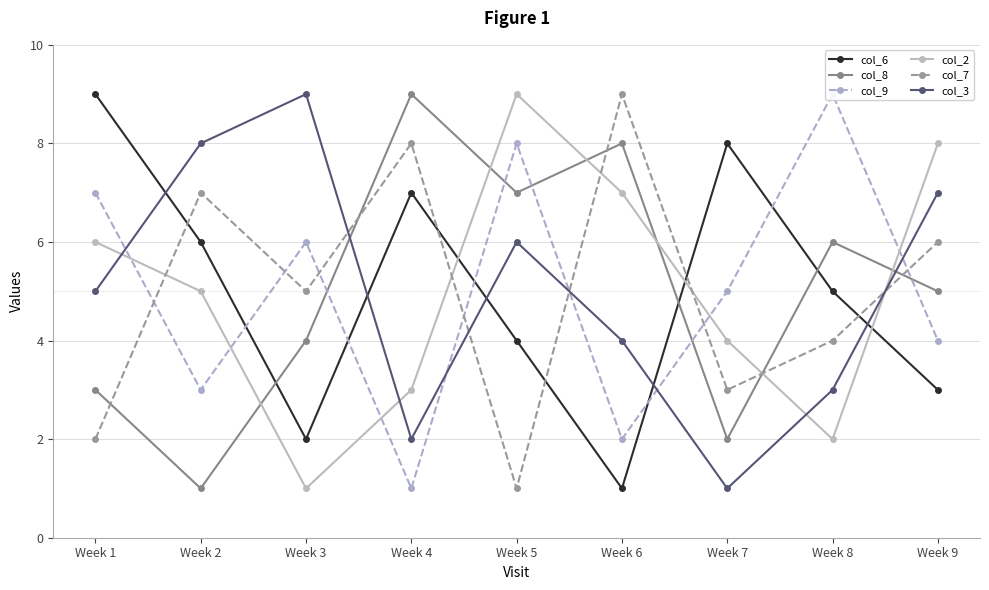

Where is the first local maximum for col_2?

Week 5